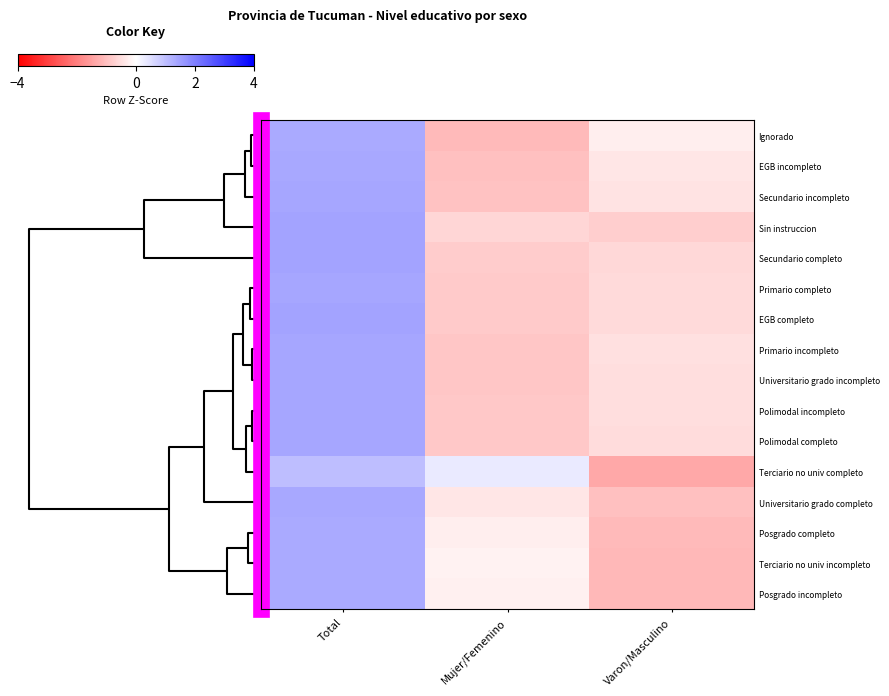

At how many categories does at least one series exceed 0?

2